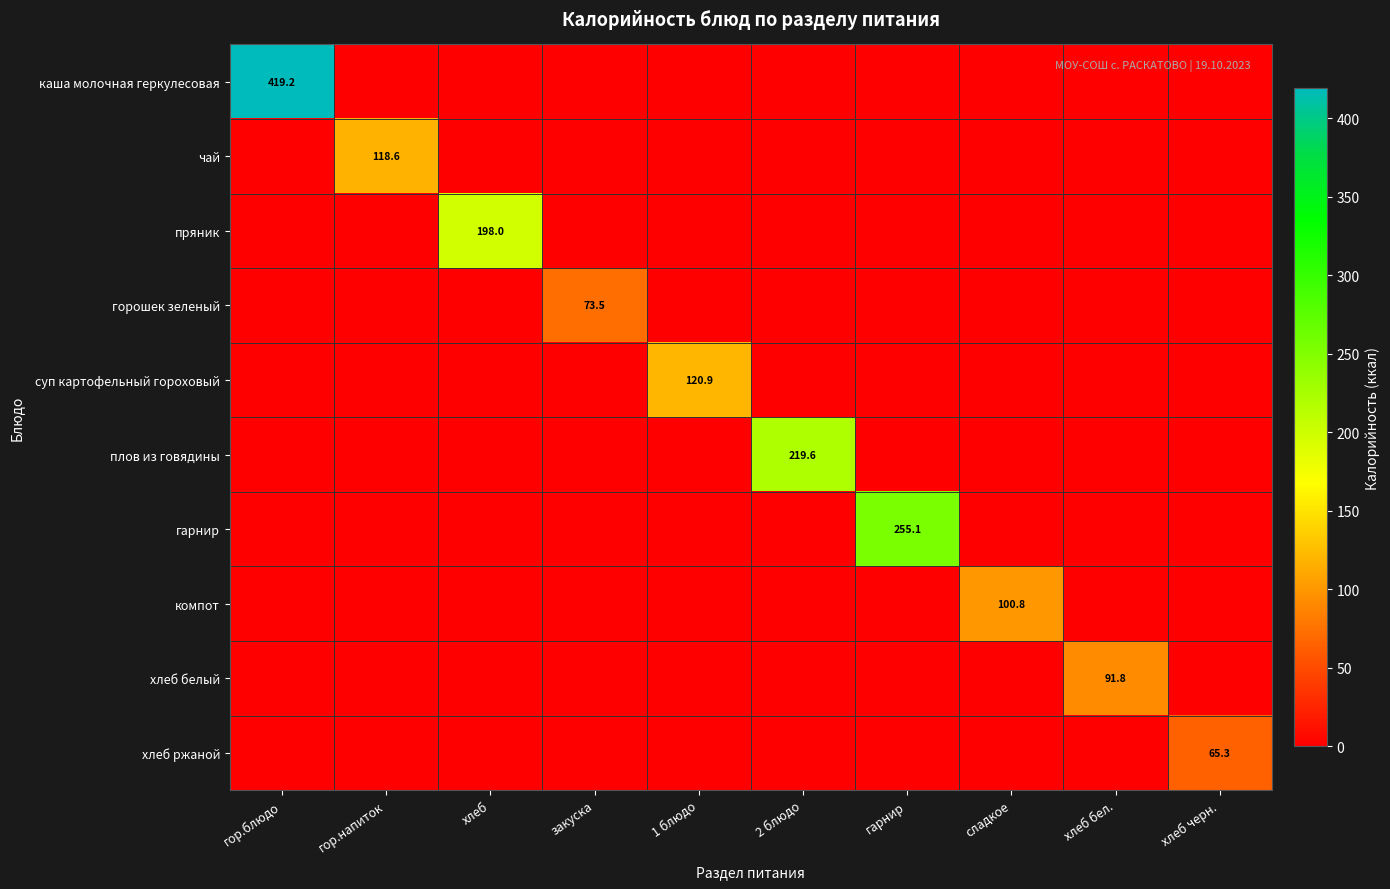

At which category is the sum across all series the highest?

гор.блюдо